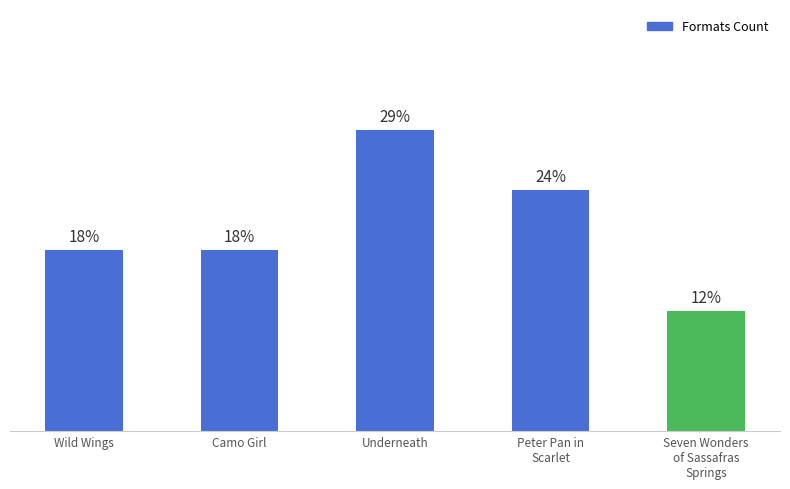

What is the label of the 1st bar from the right?

Seven Wonders
of Sassafras
Springs